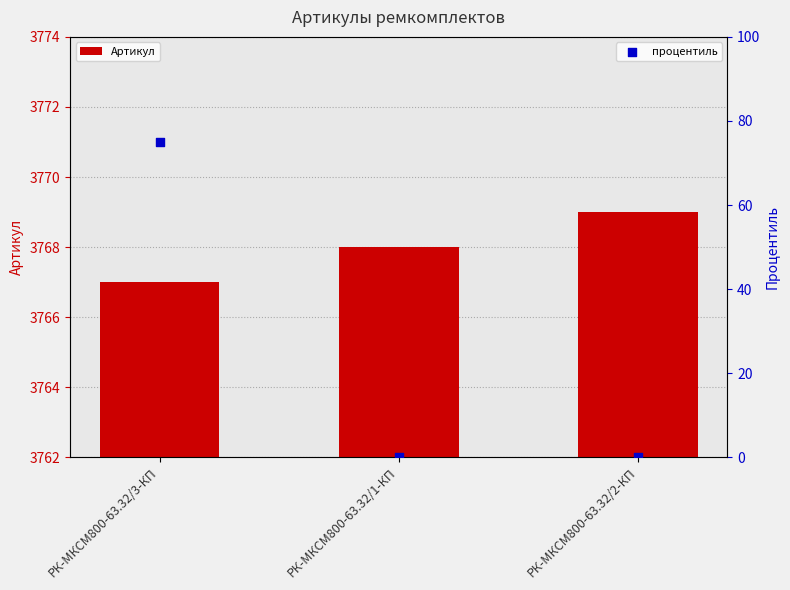

Is the value of Артикул at РК-МКСМ800-63.32/3-КП greater than the value of процентиль at РК-МКСМ800-63.32/2-КП?

Yes